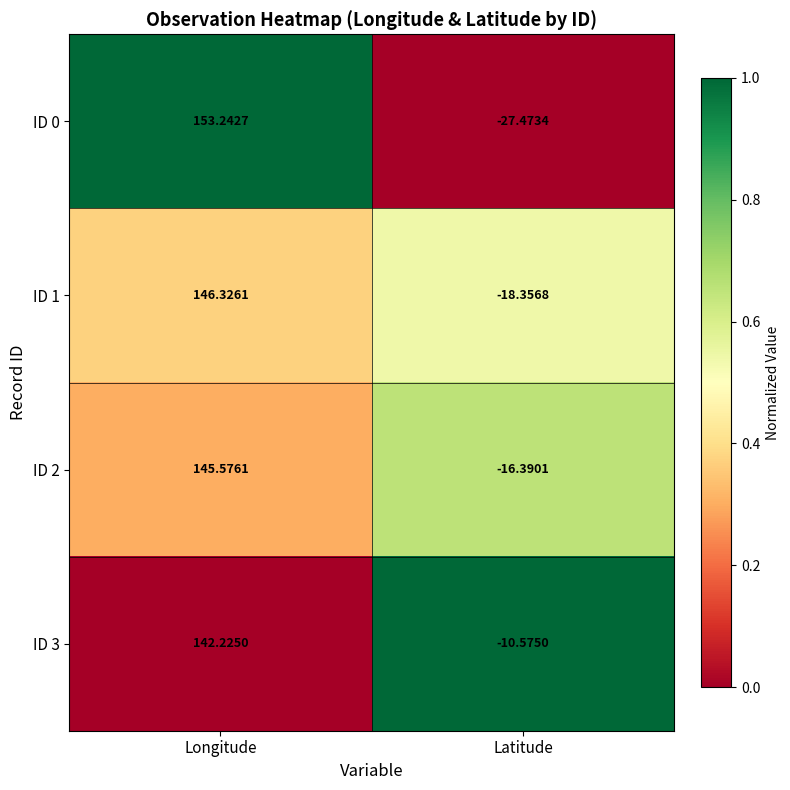

How many categories are shown in the chart?

2